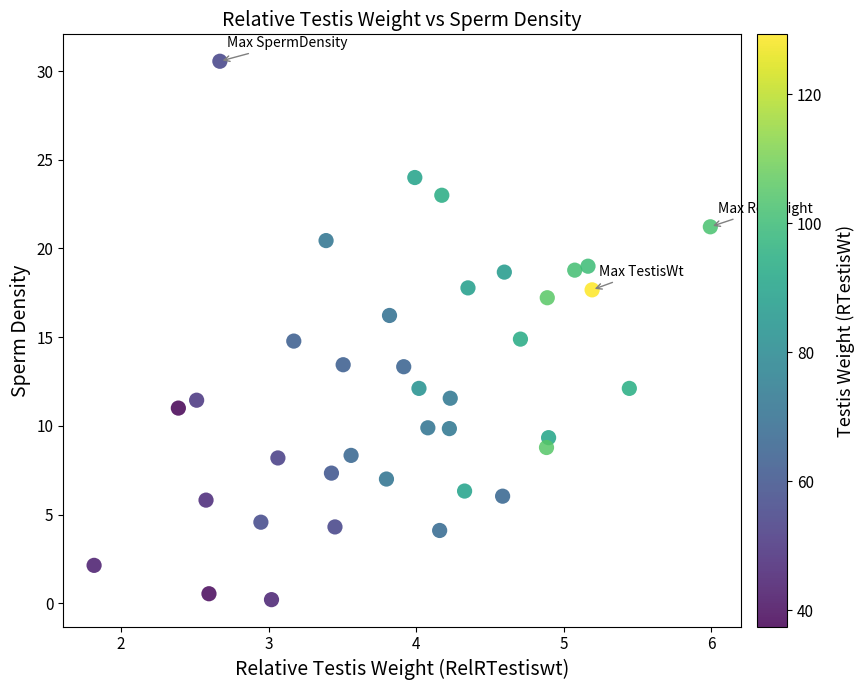

What is the range of Y values (max minus min)?

30.4